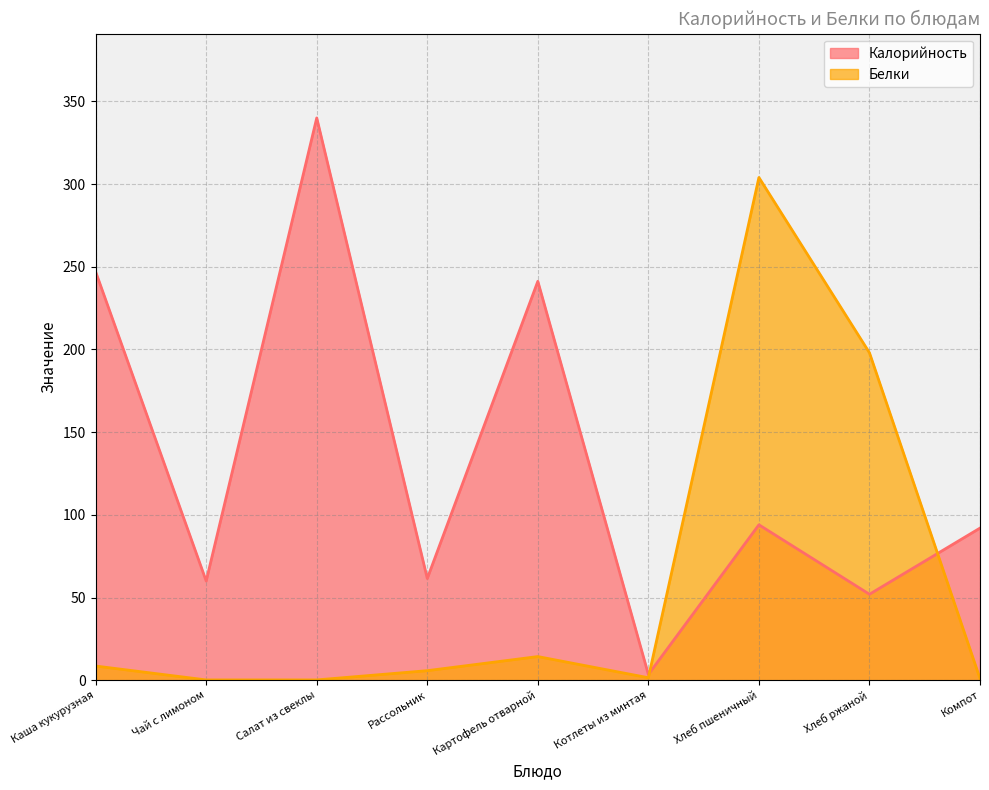

At which label is Белки closest to 152?

Хлеб ржаной